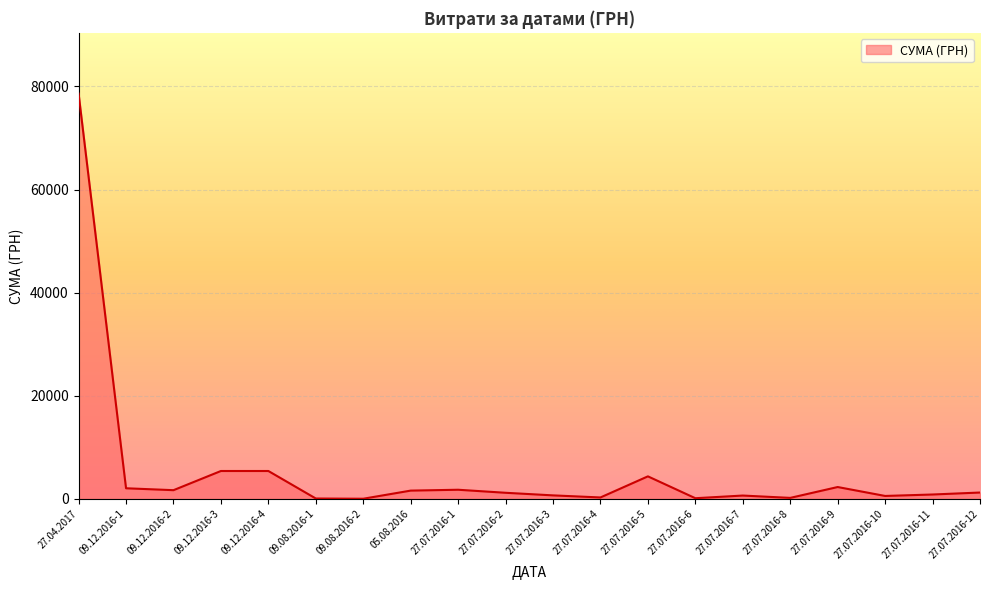

What is the greatest value displayed?

78600.0